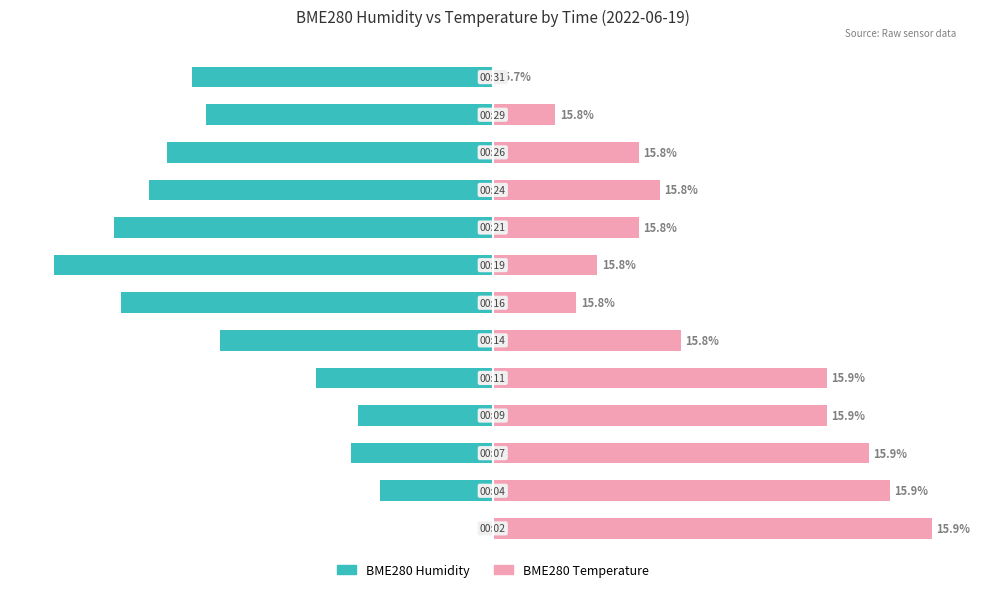

Rank the series by their maximum value, from lowest to highest.

BME280 Humidity, BME280 Temperature